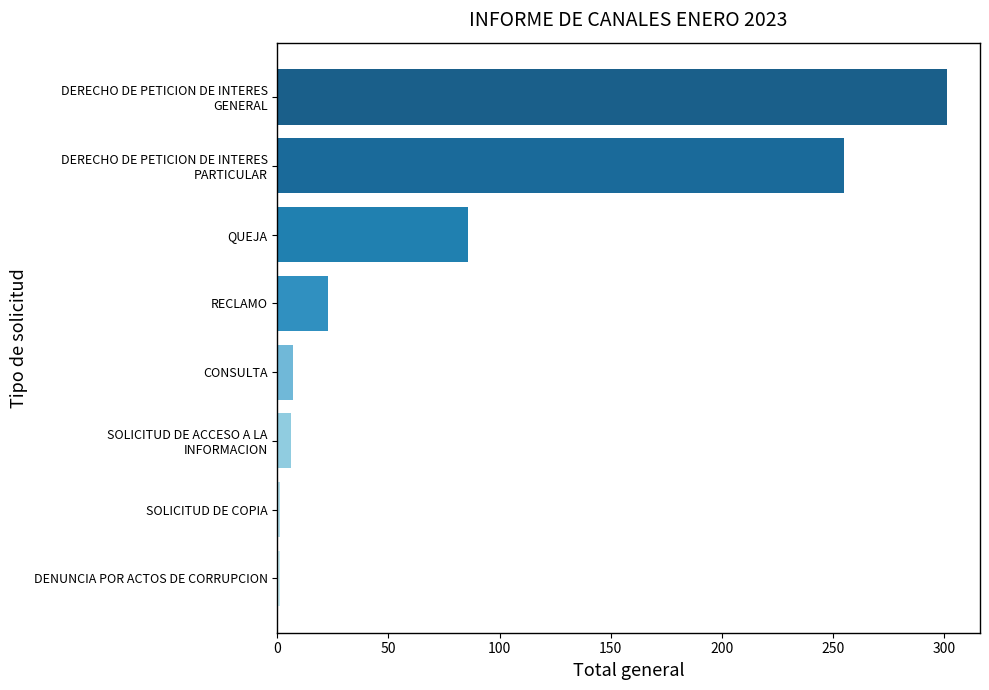

Are the bars horizontal?

Yes